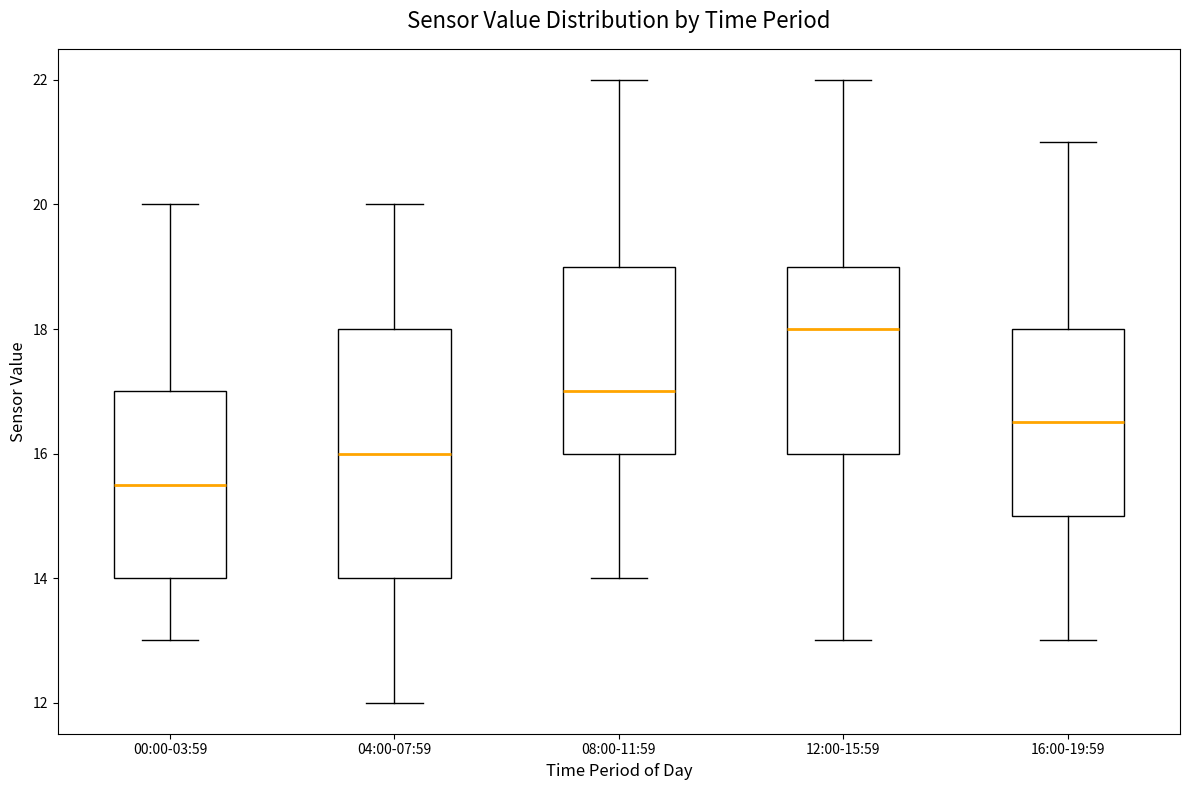

Which box has the highest median line?

12:00-15:59